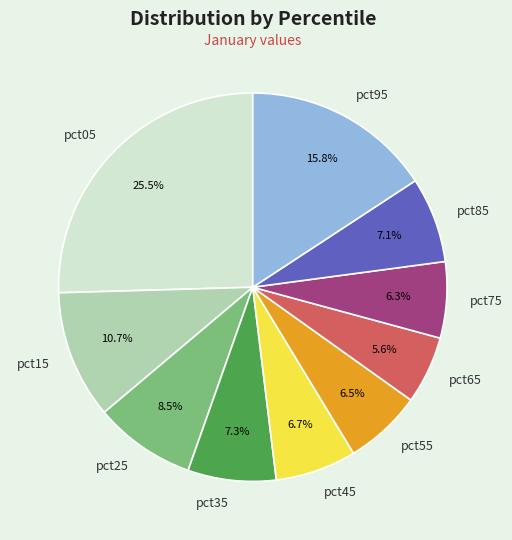

Which has a higher value, pct85 or pct95?

pct95